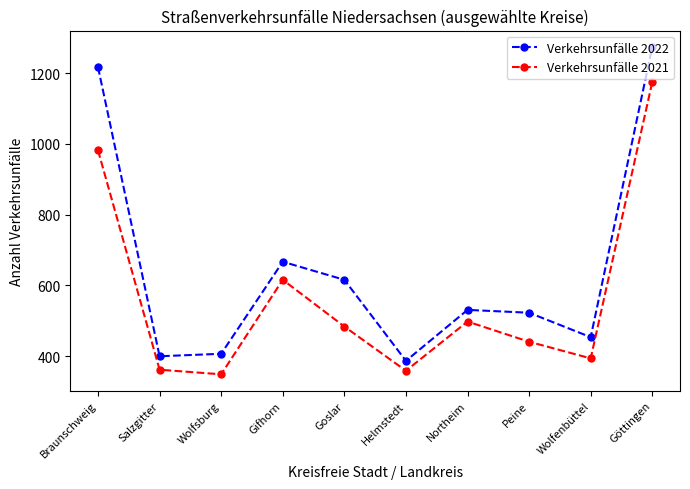

True or false: Verkehrsunfälle 2022 has a value of 387 at Helmstedt.

True